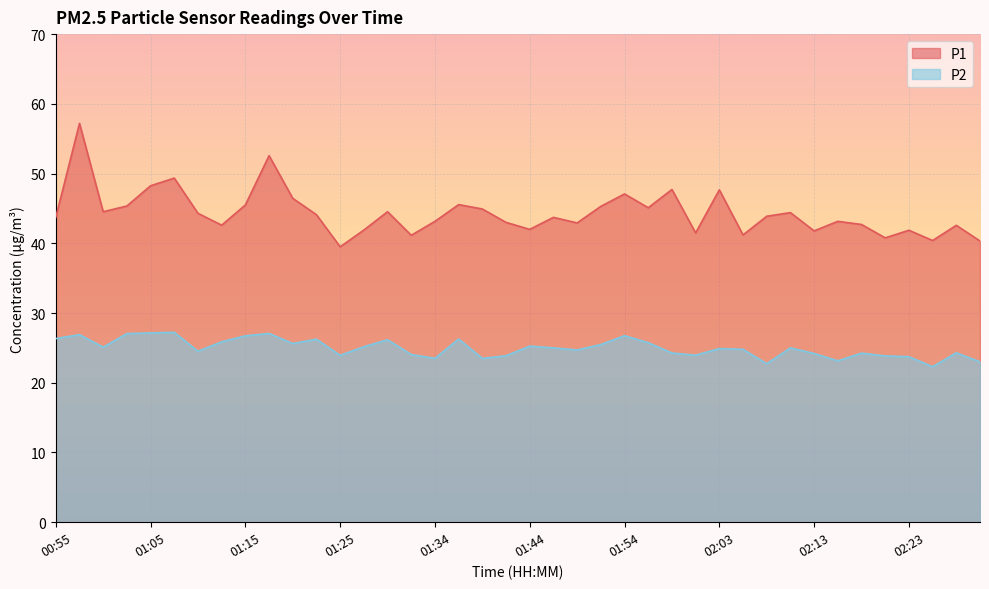

How many lines are shown in the chart?

2